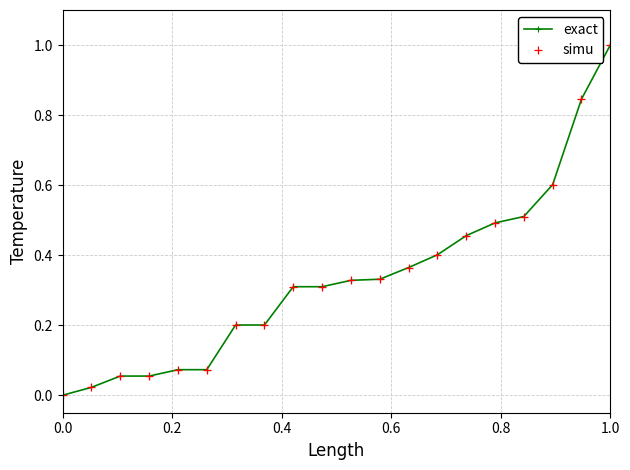

At which category does the chart reach its peak across all series?

1.0